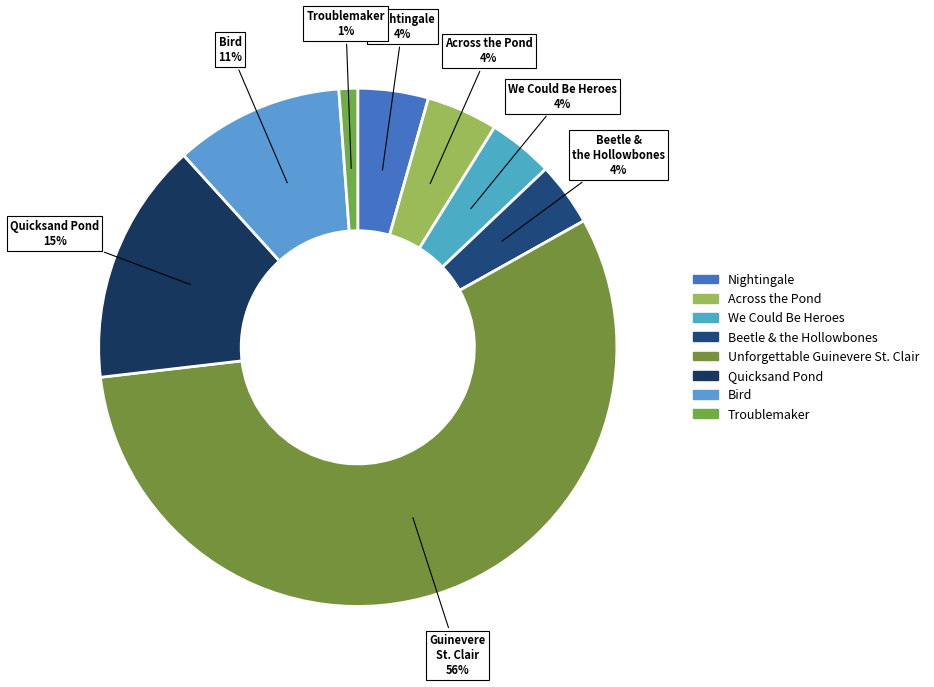

Between Troublemaker and Nightingale, which is larger?

Nightingale